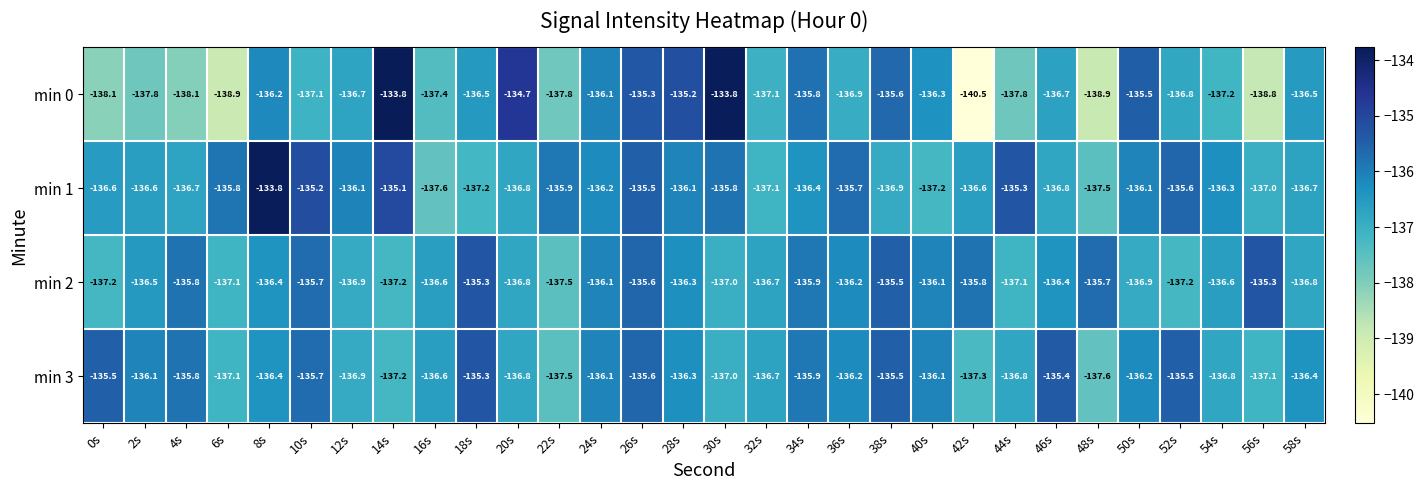

The value of min 3 at 36s is -136.2. True or false?

True